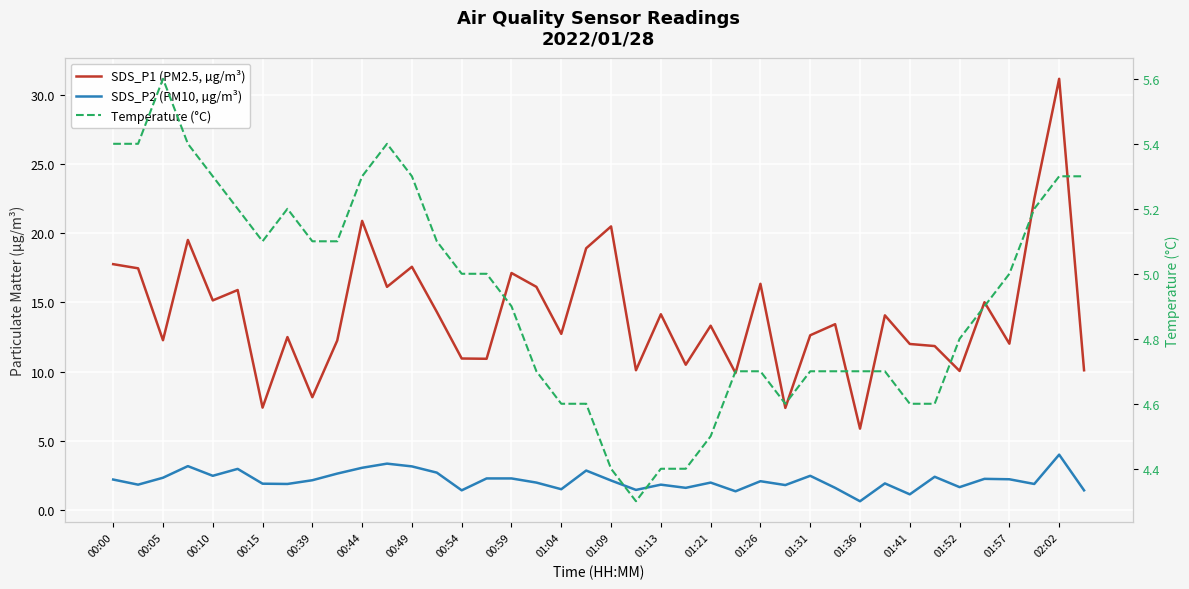

What is the minimum value for SDS_P2 (PM10, µg/m³)?

0.6